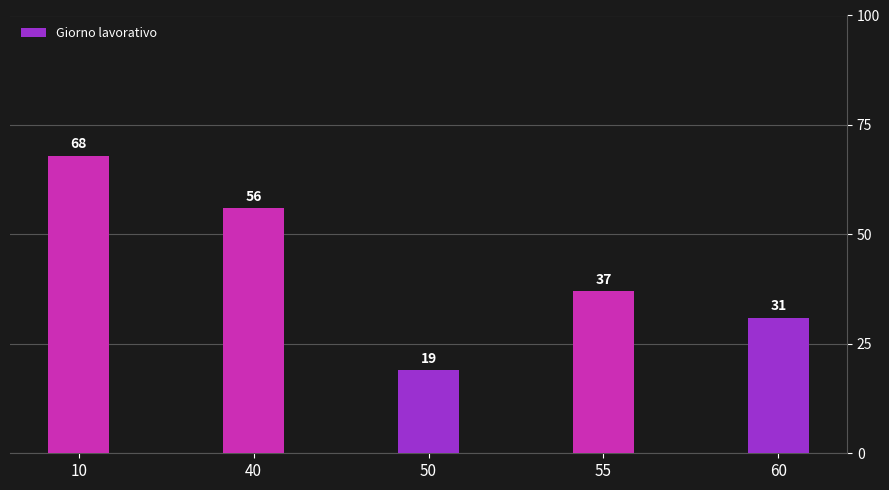

What is the sum of all values?

211